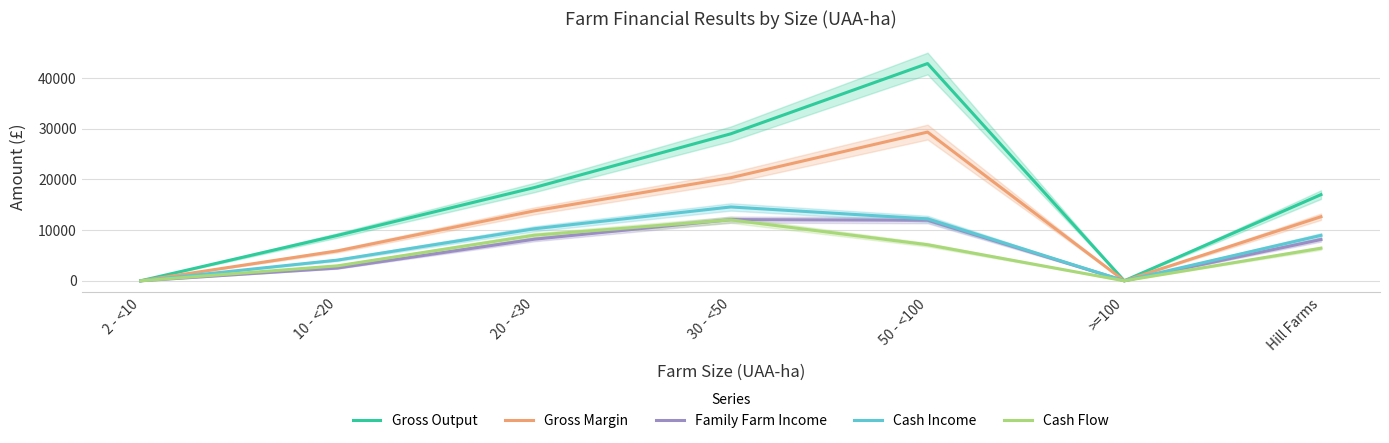

How many data points in Gross Output are less than 17012?

3